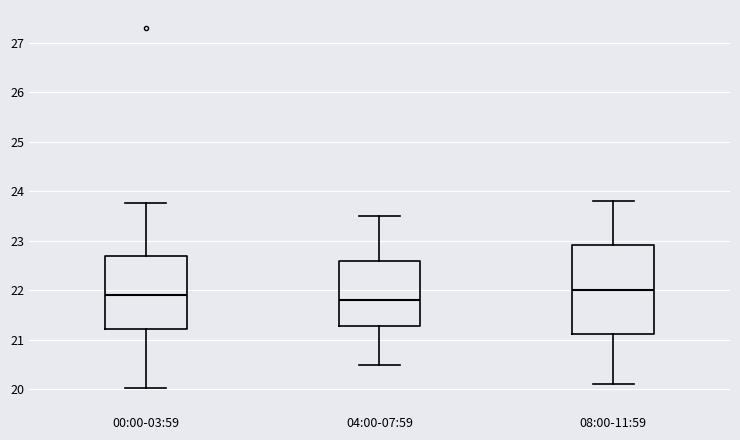

Reading left to right, transcribe this box plot: for each box, give where its median line is, the range the box spans, and where its two whiskers end, as read against the y-axis. The values are not printed on the chart, so give them approximately, as read against the axis.

00:00-03:59: median 21.9, box 21.2 to 22.7, whiskers 20.0 to 23.8
04:00-07:59: median 21.8, box 21.3 to 22.6, whiskers 20.5 to 23.5
08:00-11:59: median 22.0, box 21.1 to 22.9, whiskers 20.1 to 23.8